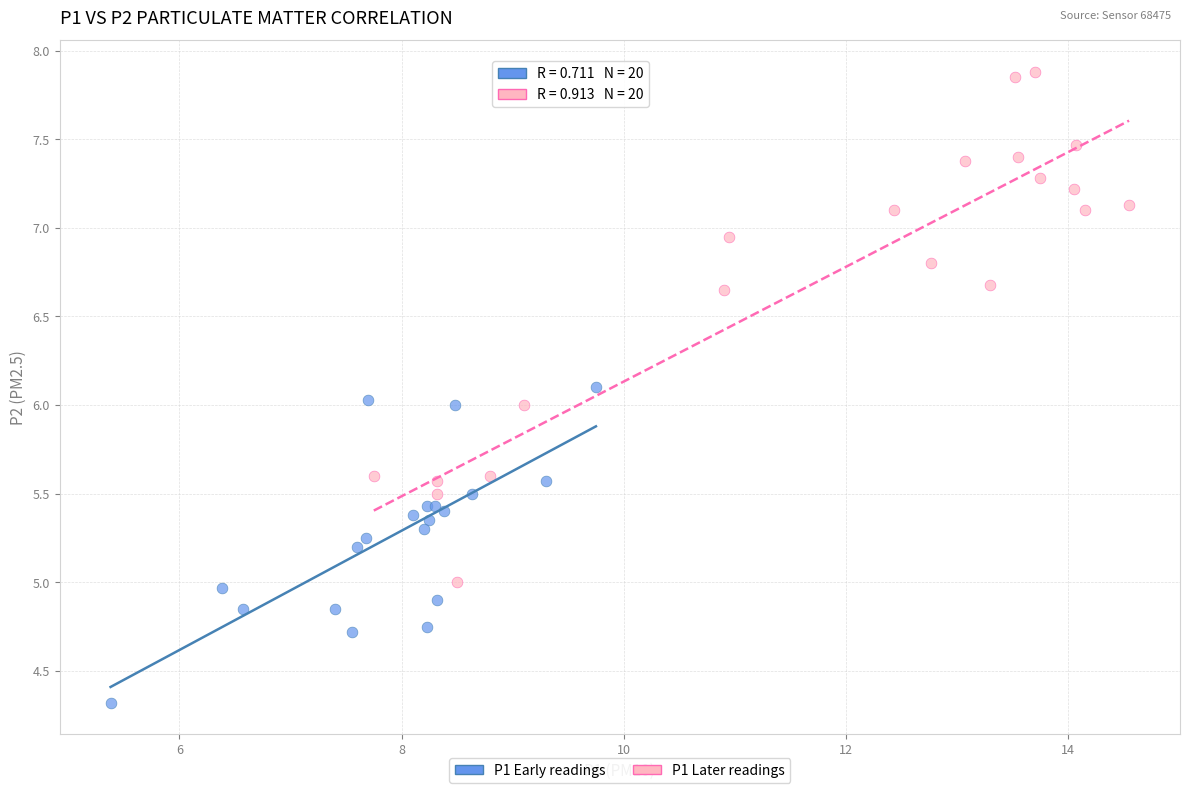

Which series contains the highest Y value?

P1 Later readings